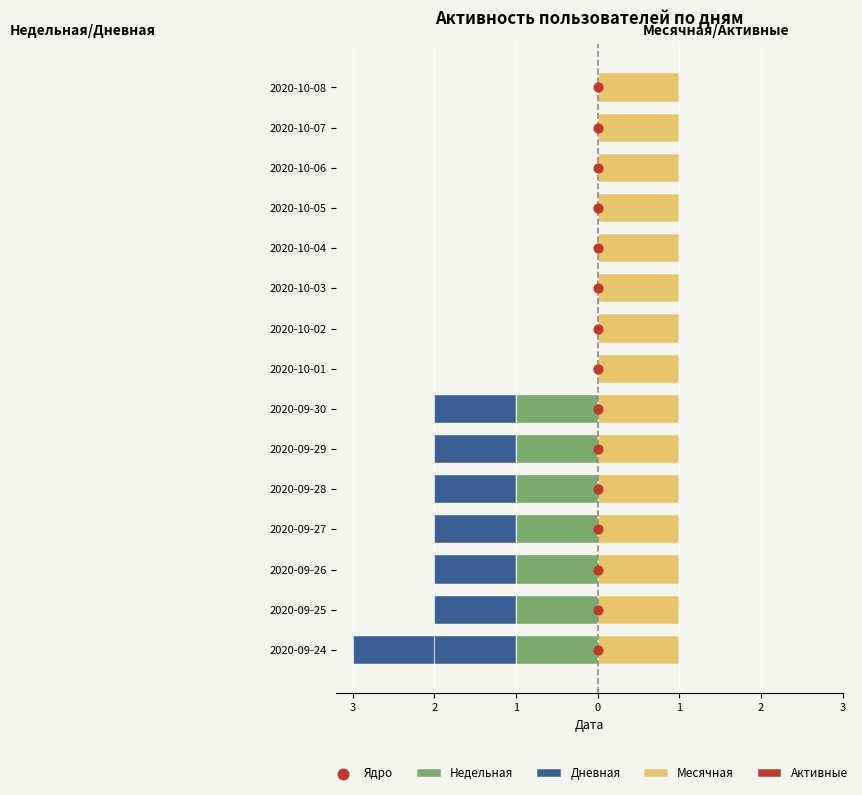

At how many categories does at least one series exceed 0?

15